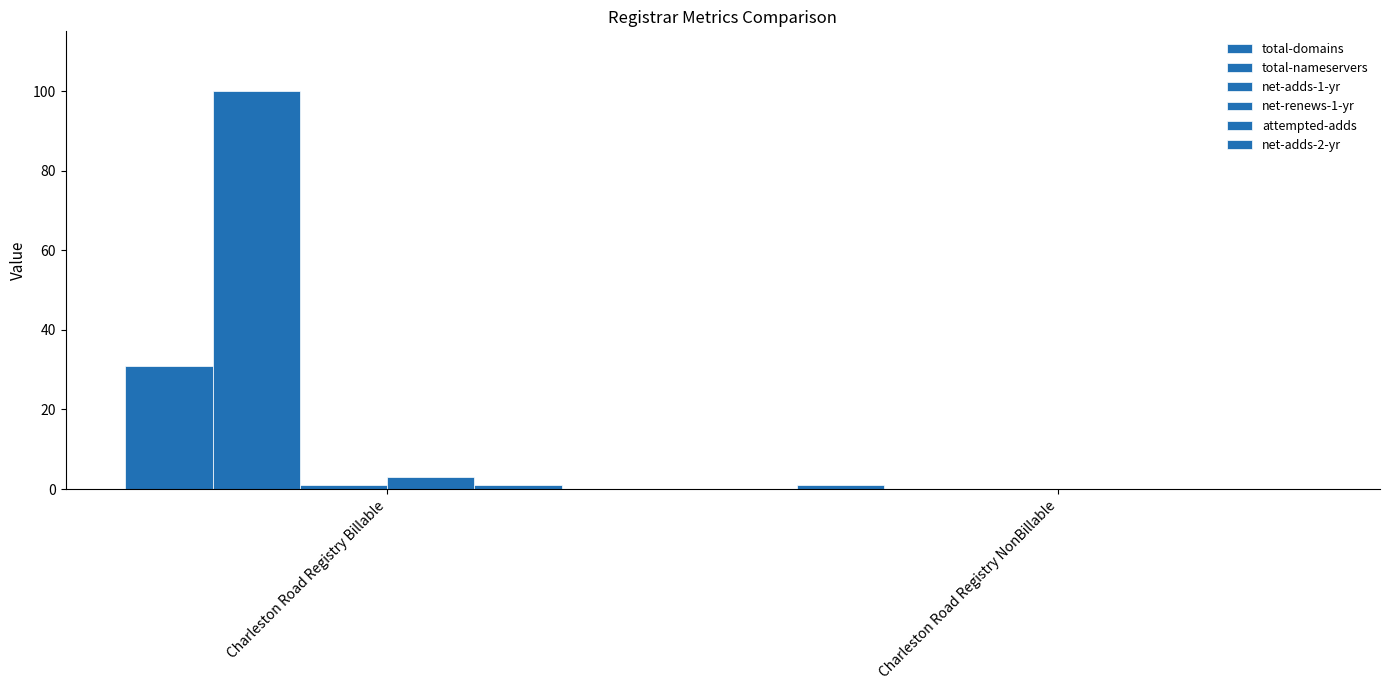

Count the number of categories in the chart.

2